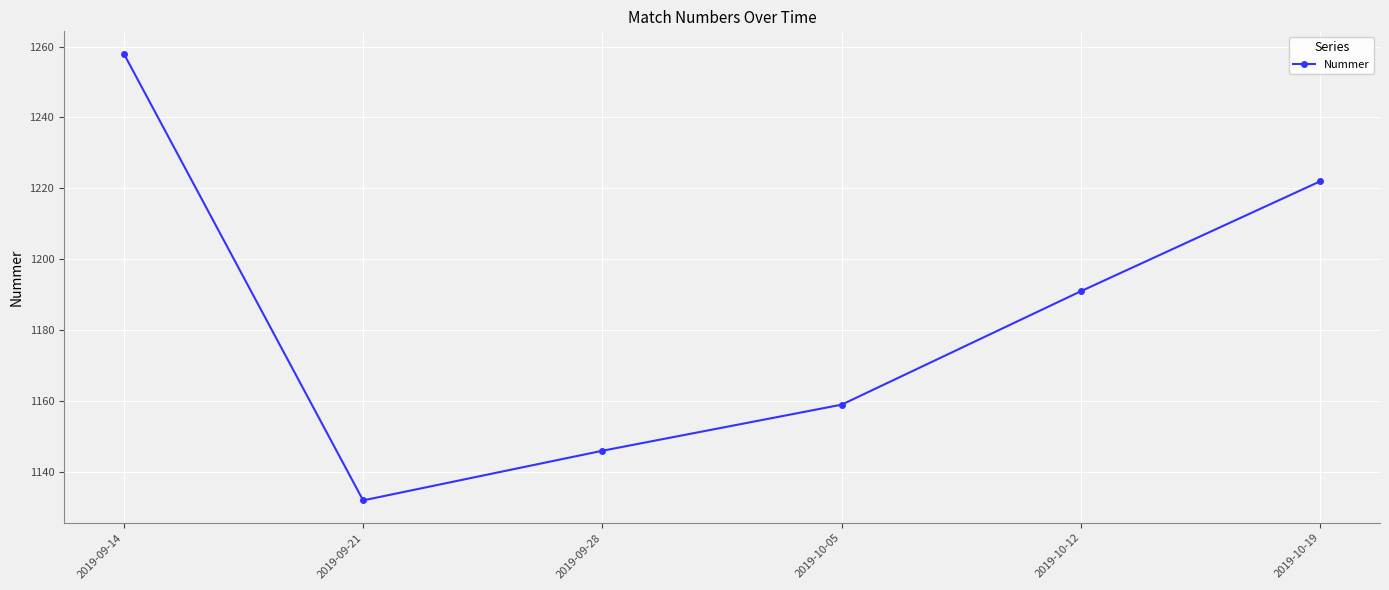

List the labels in order of value, largest first.

2019-09-14, 2019-10-19, 2019-10-12, 2019-10-05, 2019-09-28, 2019-09-21